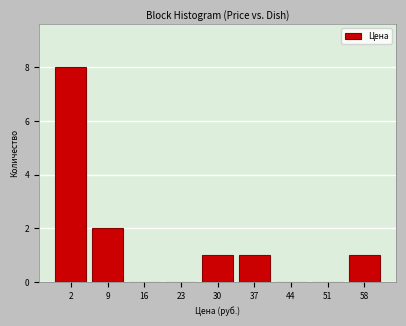

Reading left to right, what are all the values shown in this chart?

2=8	9=2	16=0	23=0	30=1	37=1	44=0	51=0	58=1